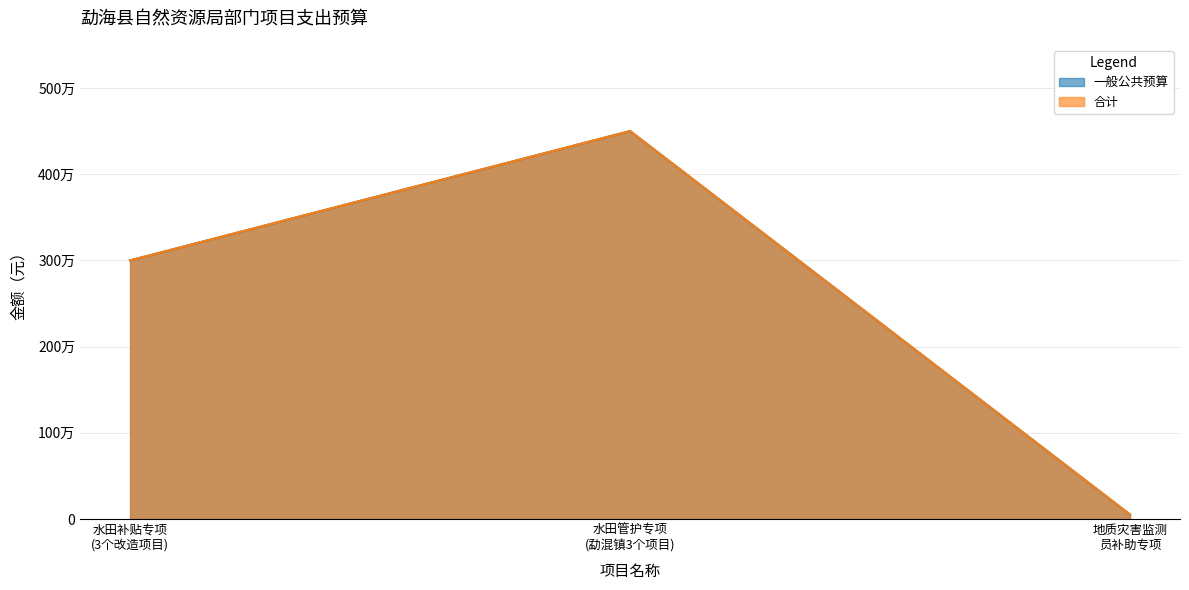

Is it true that 一般公共预算 equals 3902343 at 水田补贴专项 (3个改造项目)?

False